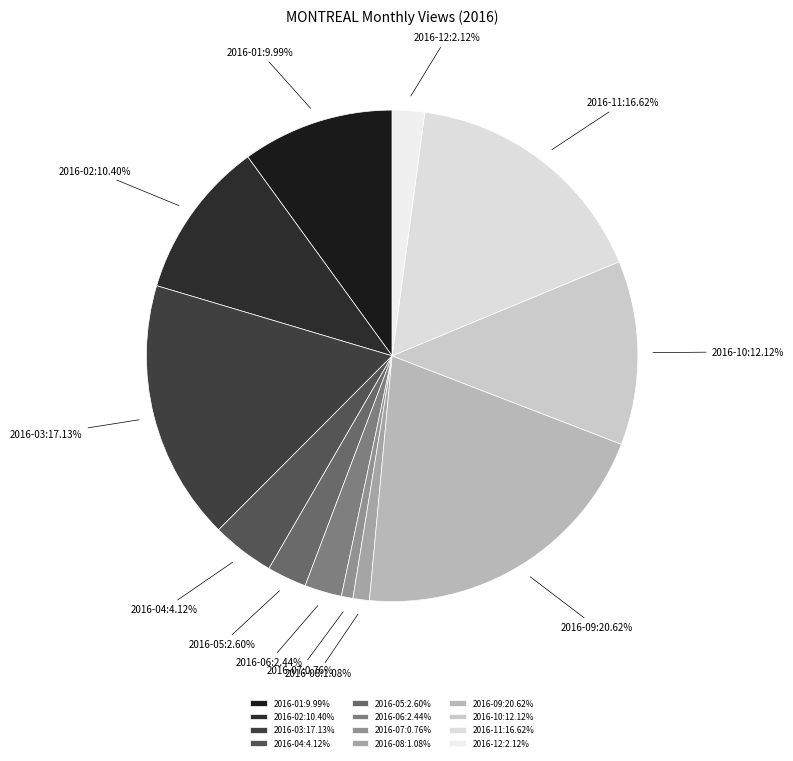

To the nearest percent, what is the difference between the 2016-03 and 2016-01 slice percentages?

7%